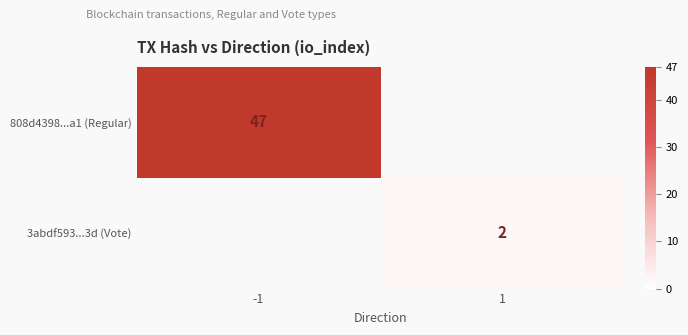

The value of 808d4398...a1 (Regular) at -1 is 47. True or false?

True